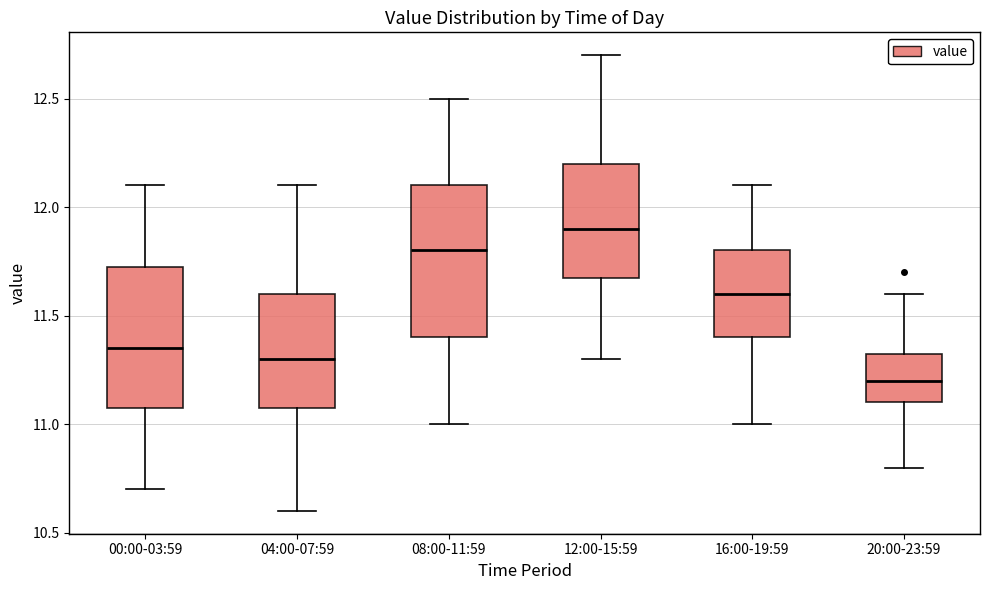

Reading left to right, transcribe this box plot: for each box, give where its median line is, the range the box spans, and where its two whiskers end, as read against the y-axis. The values are not printed on the chart, so give them approximately, as read against the axis.

00:00-03:59: median 11.35, box 11.10 to 11.75, whiskers 10.70 to 12.10
04:00-07:59: median 11.30, box 11.10 to 11.60, whiskers 10.60 to 12.10
08:00-11:59: median 11.80, box 11.40 to 12.10, whiskers 11.00 to 12.50
12:00-15:59: median 11.90, box 11.70 to 12.20, whiskers 11.30 to 12.70
16:00-19:59: median 11.60, box 11.40 to 11.80, whiskers 11.00 to 12.10
20:00-23:59: median 11.20, box 11.10 to 11.35, whiskers 10.80 to 11.60